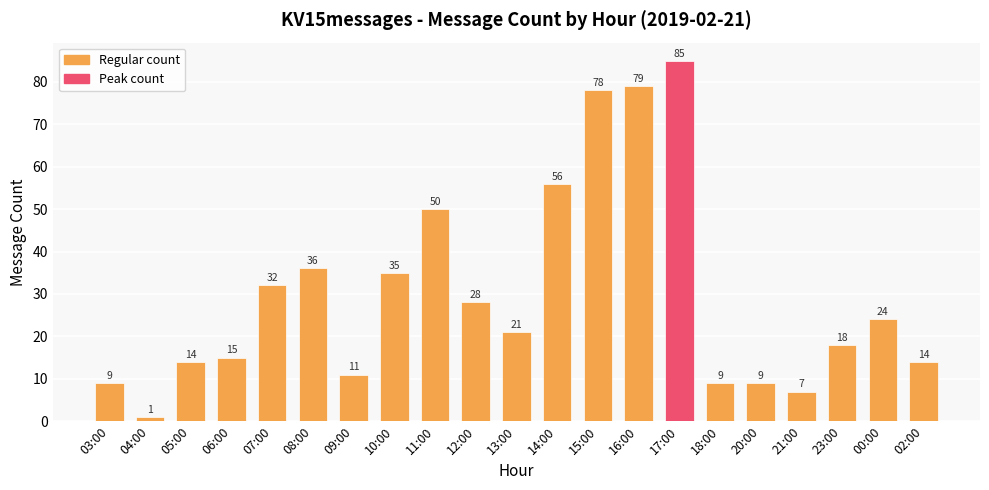

What is the change in value from 09:00 to 13:00?

+10